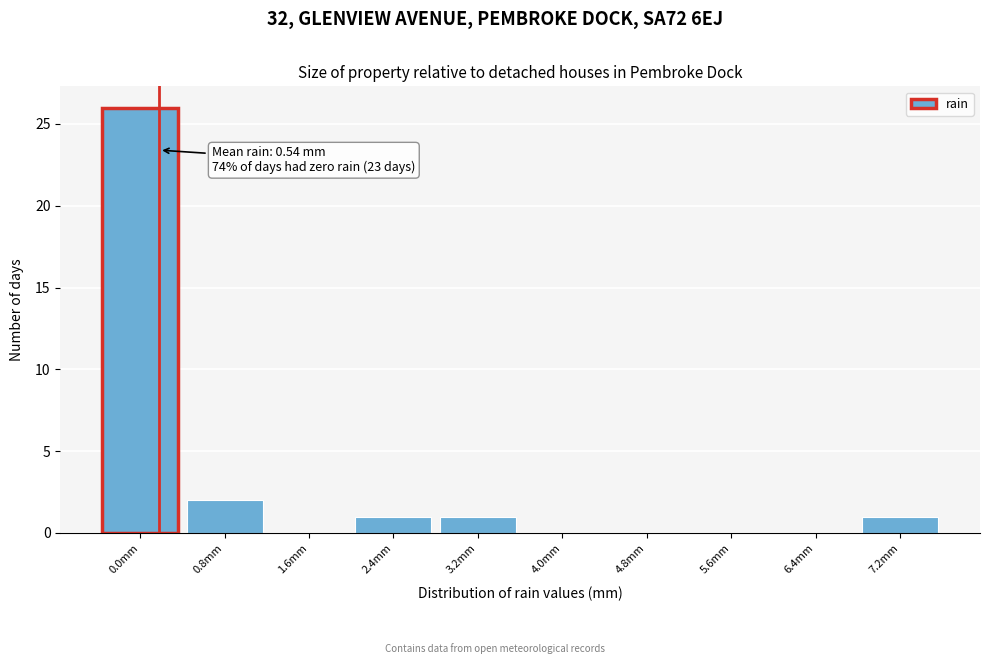

Reading left to right, list all the values displayed in this chart.

0.0mm=26	0.8mm=2	1.6mm=0	2.4mm=1	3.2mm=1	4.0mm=0	4.8mm=0	5.6mm=0	6.4mm=0	7.2mm=1